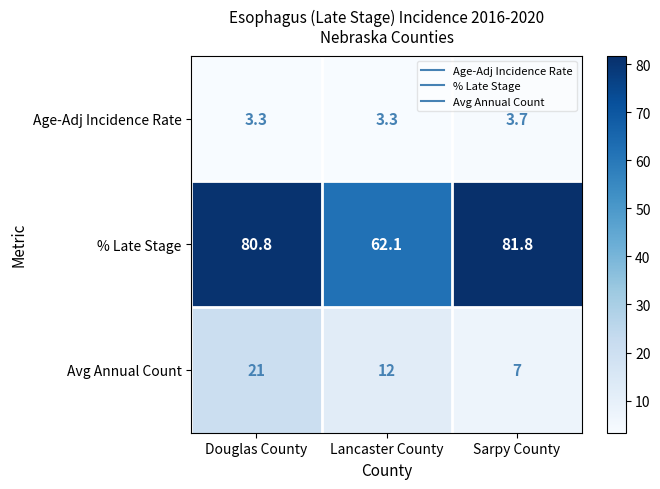

What is the difference between the highest and lowest values at Lancaster County?

58.8